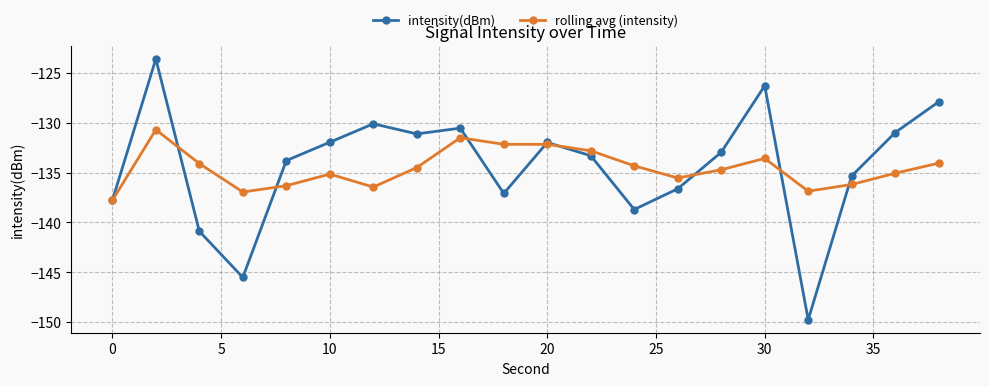

How many interior local valleys does the intensity(dBm) series have?

5